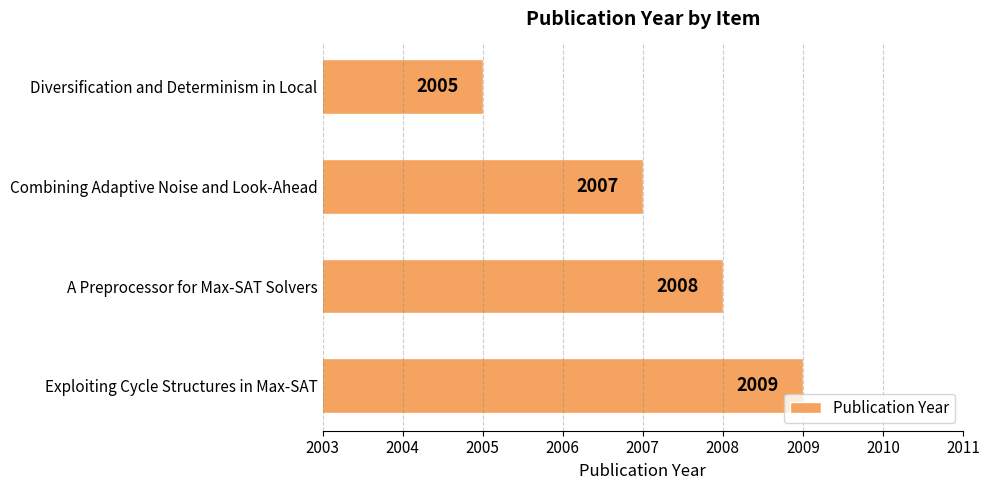

Reading bottom to top, extract all data points from this chart.

2009	2008	2007	2005